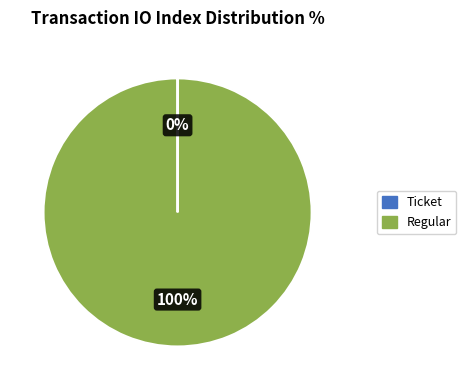

The Regular slice represents 100% of the pie. True or false?

True